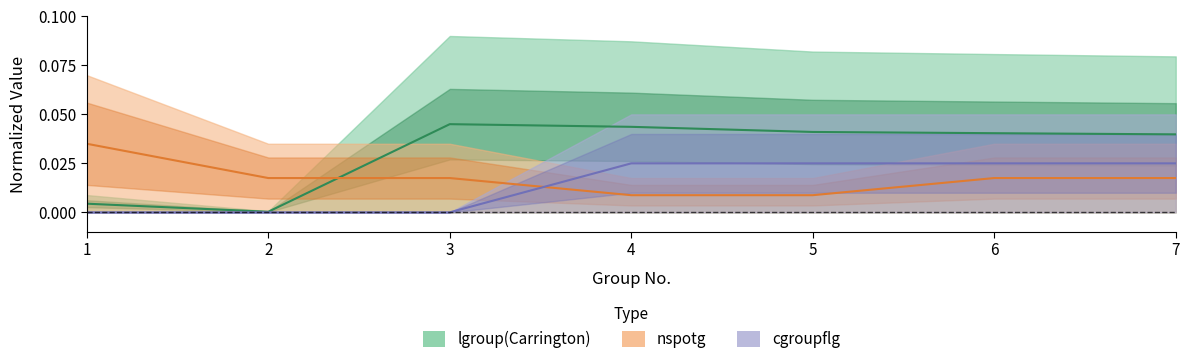

Which category has the lowest value in the cgroupflg series?

1